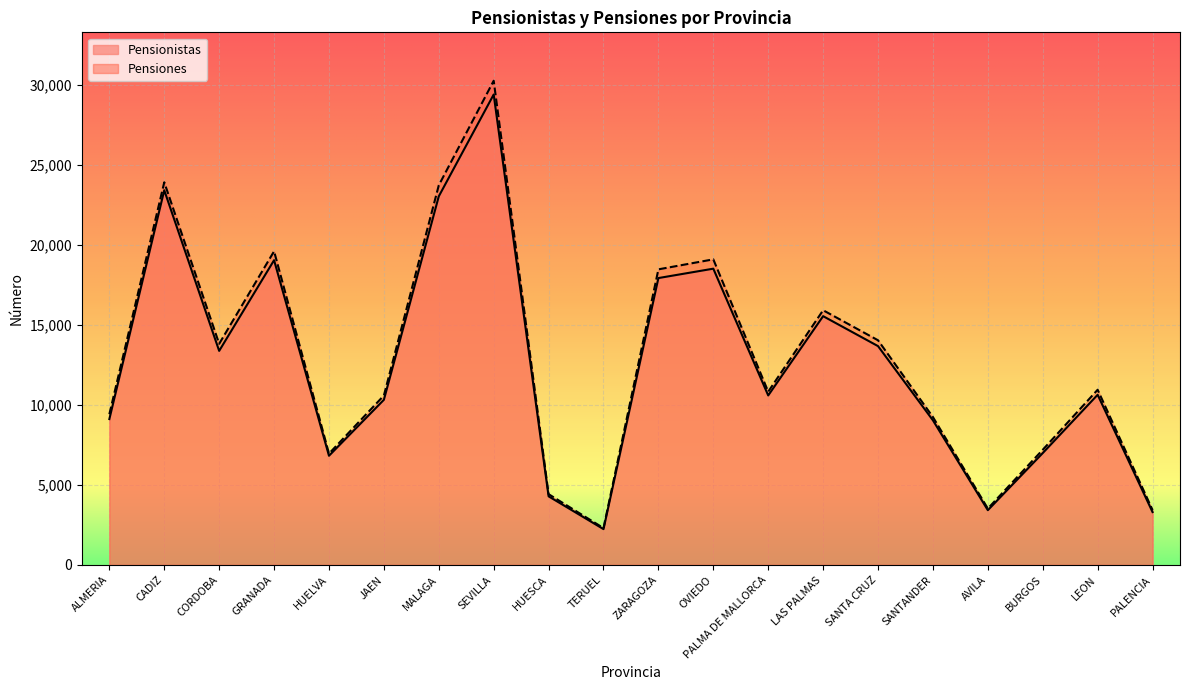

Reading right to left, list all the values displayed in this chart.

Pensionistas: PALENCIA=3302	LEON=10637	BURGOS=6991	AVILA=3420	SANTANDER=9039	SANTA CRUZ=13678	LAS PALMAS=15551	PALMA DE MALLORCA=10594	OVIEDO=18520	ZARAGOZA=17933	TERUEL=2237	HUESCA=4287	SEVILLA=29408	MALAGA=23043	JAEN=10322	HUELVA=6823	GRANADA=19051	CORDOBA=13380	CADIZ=23423	ALMERIA=9117
Pensiones: PALENCIA=3430	LEON=10951	BURGOS=7198	AVILA=3522	SANTANDER=9242	SANTA CRUZ=14043	LAS PALMAS=15921	PALMA DE MALLORCA=10829	OVIEDO=19103	ZARAGOZA=18478	TERUEL=2301	HUESCA=4423	SEVILLA=30269	MALAGA=23732	JAEN=10590	HUELVA=6957	GRANADA=19608	CORDOBA=13823	CADIZ=23920	ALMERIA=9422